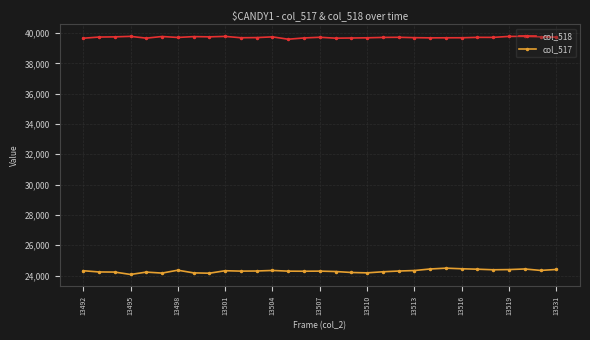

True or false: col_517 and col_518 intersect in this chart.

False